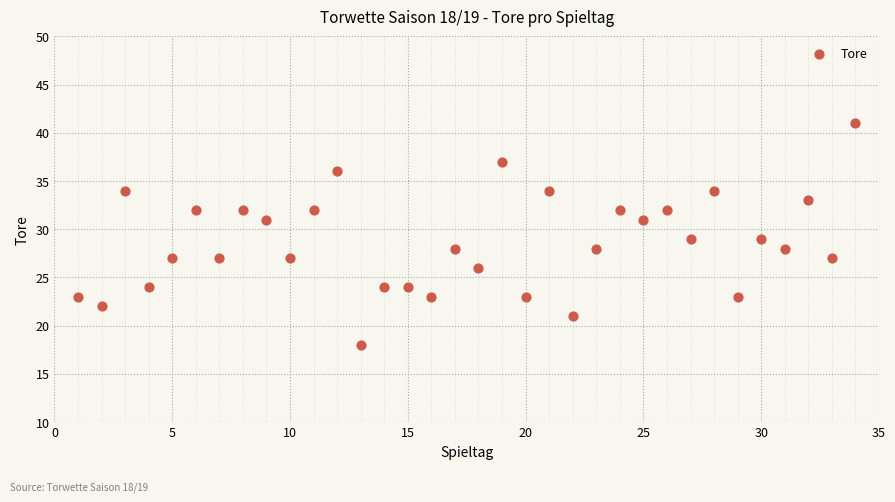

What is the range of X values (max minus min)?

33